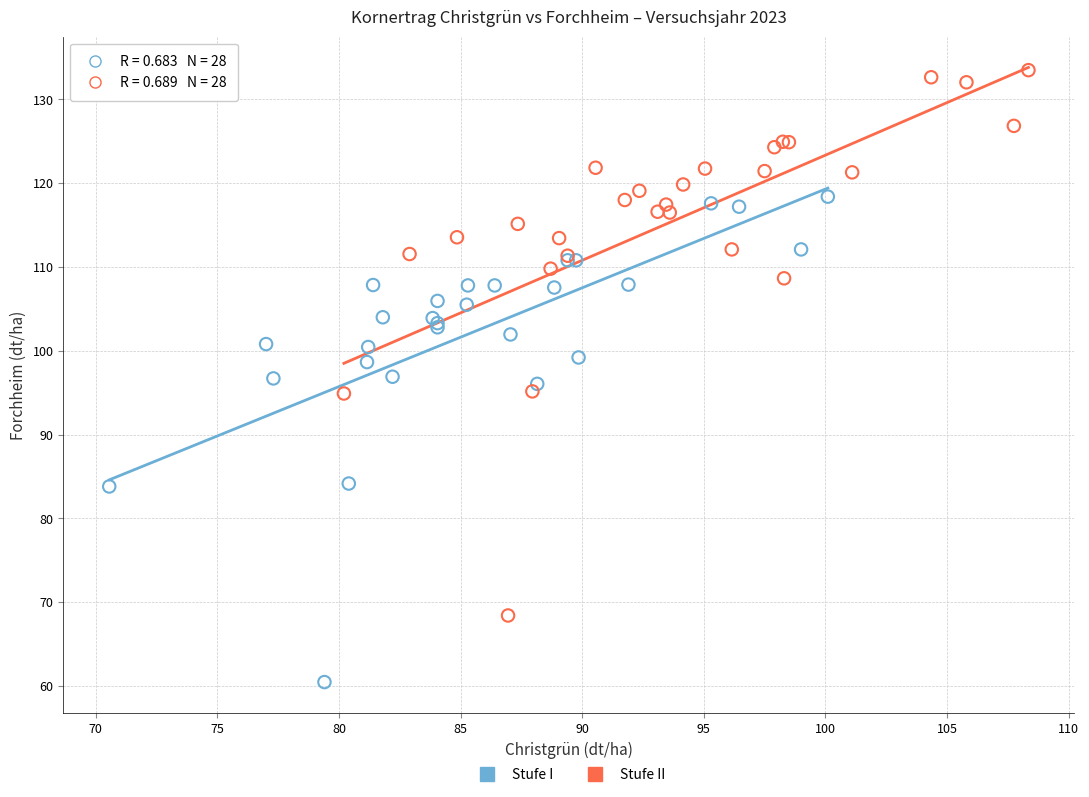

Which series has the largest Y range (max minus min)?

Stufe II